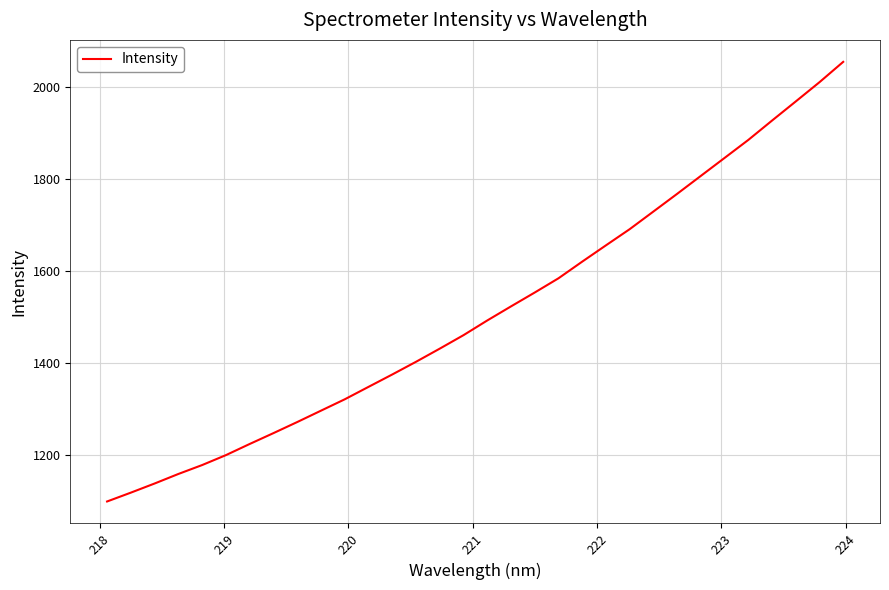

Reading left to right, transcribe all the data shown in this chart.

1099.8	1119.0	1138.9	1159.6	1178.9	1200.5	1224.7	1248.3	1272.3	1297.0	1321.7	1348.6	1375.5	1403.1	1431.7	1460.9	1492.8	1523.4	1553.5	1584.4	1620.5	1655.9	1691.0	1729.3	1767.7	1806.7	1845.7	1884.8	1926.8	1968.3	2010.1	2054.2